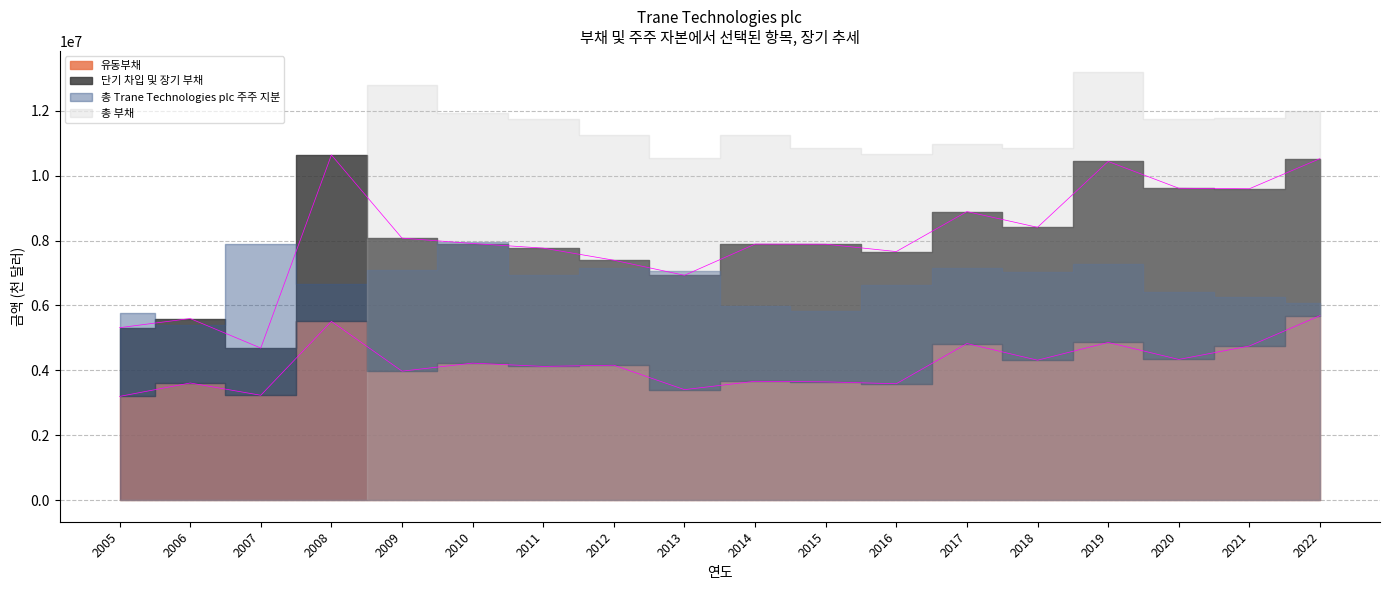

At how many categories does at least one series exceed 6306859?

16